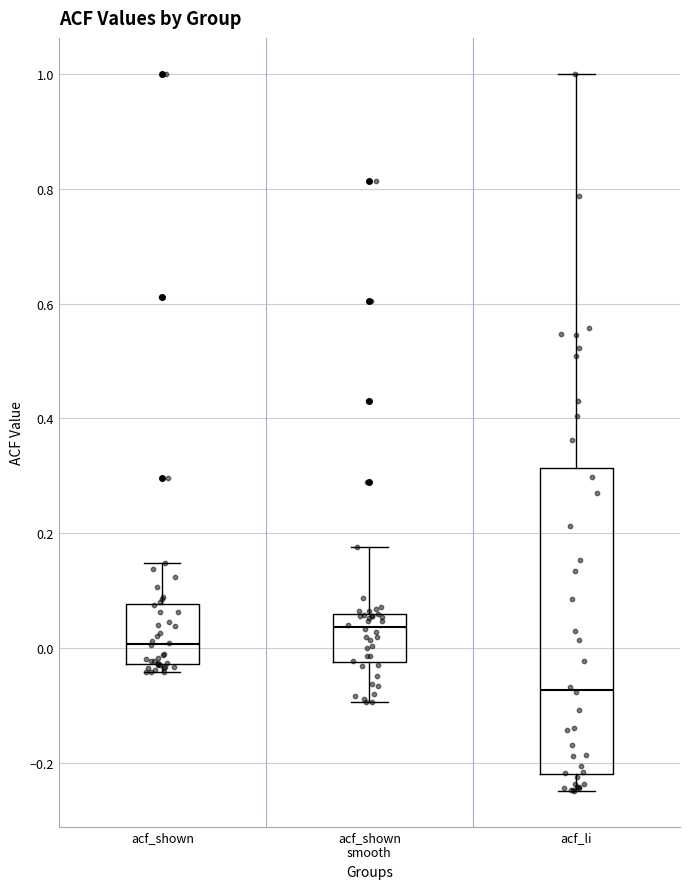

Where is the lower edge of the box for acf_shown on the y-axis? The values are not printed on the chart, so give them approximately, as read against the axis.

-0.02